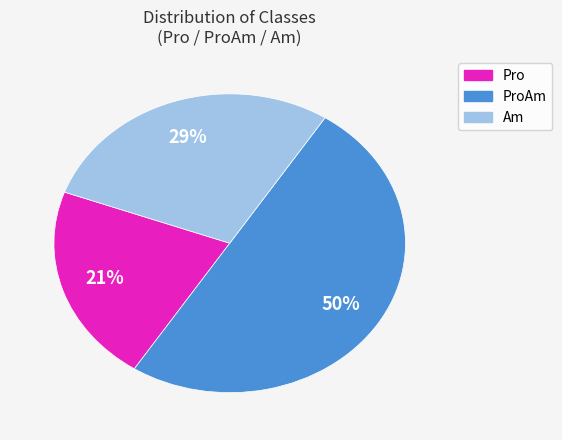

To the nearest percent, what is the average slice percentage?

33%